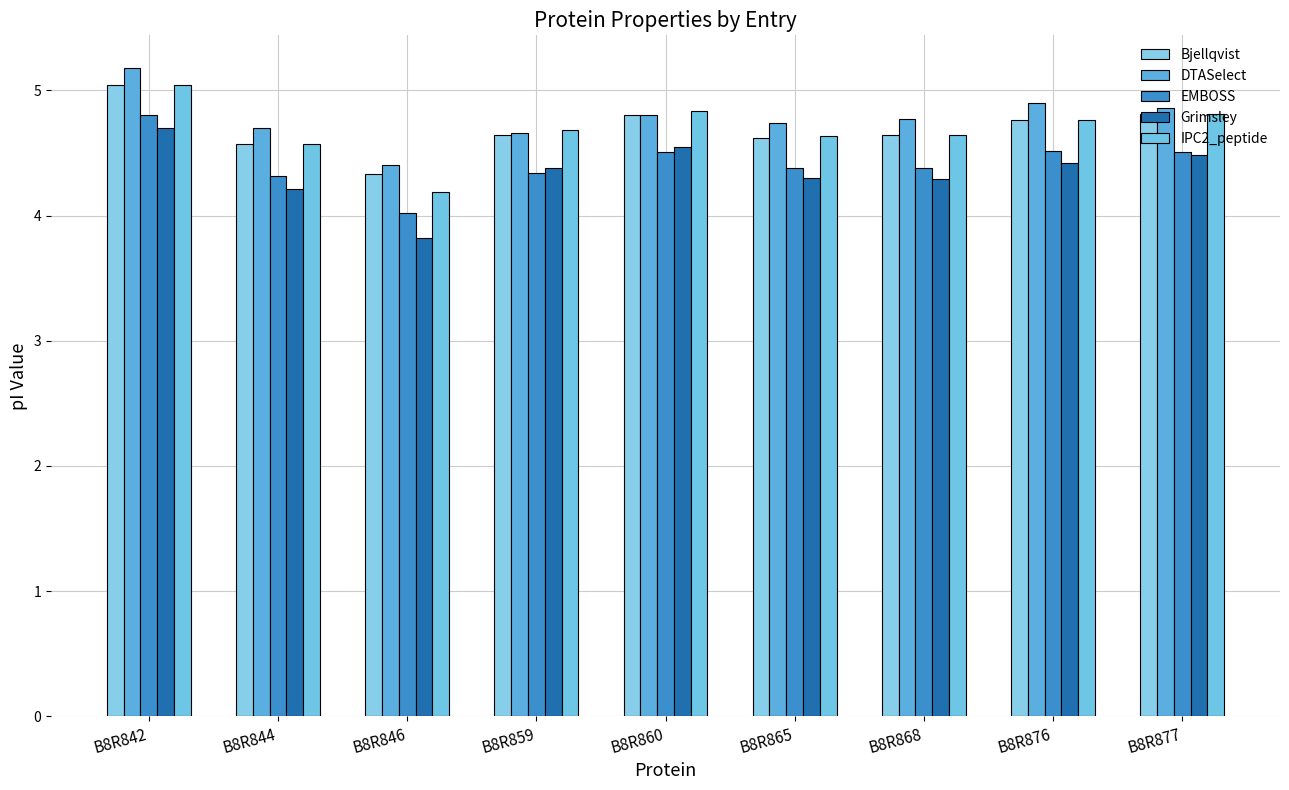

List the series in order of their peak value, lowest first.

Grimsley, EMBOSS, Bjellqvist, IPC2_peptide, DTASelect